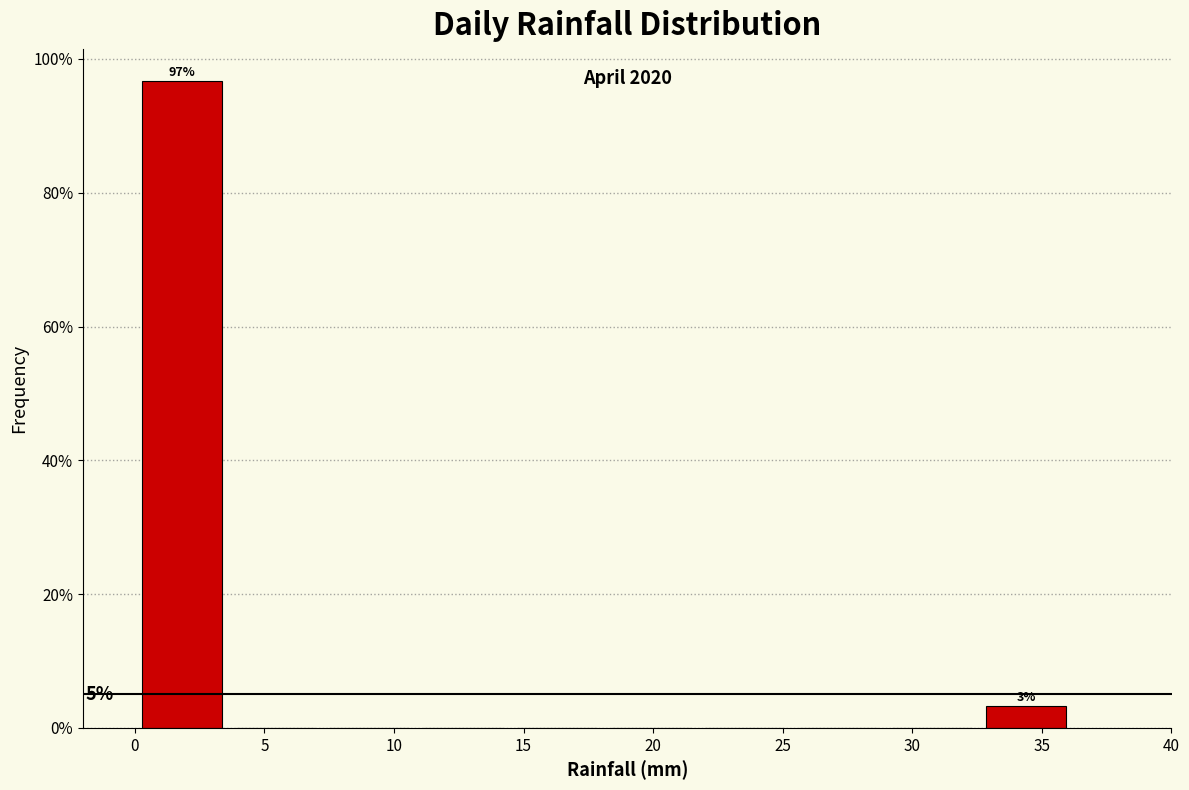

Over which range of the x-axis is the bar tallest?

0.0 to 3.5